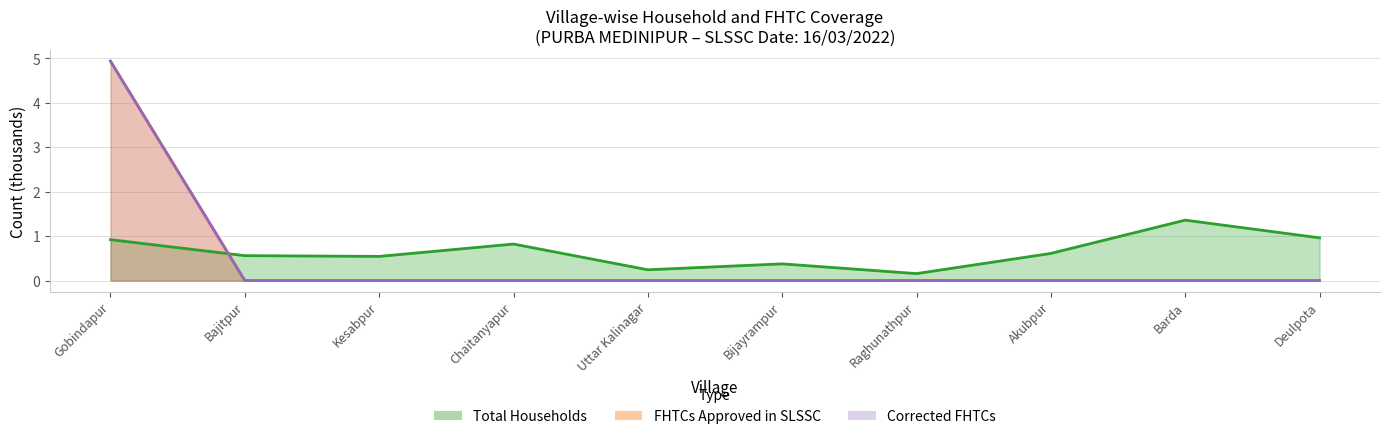

What is the maximum value shown in the chart?

4.9